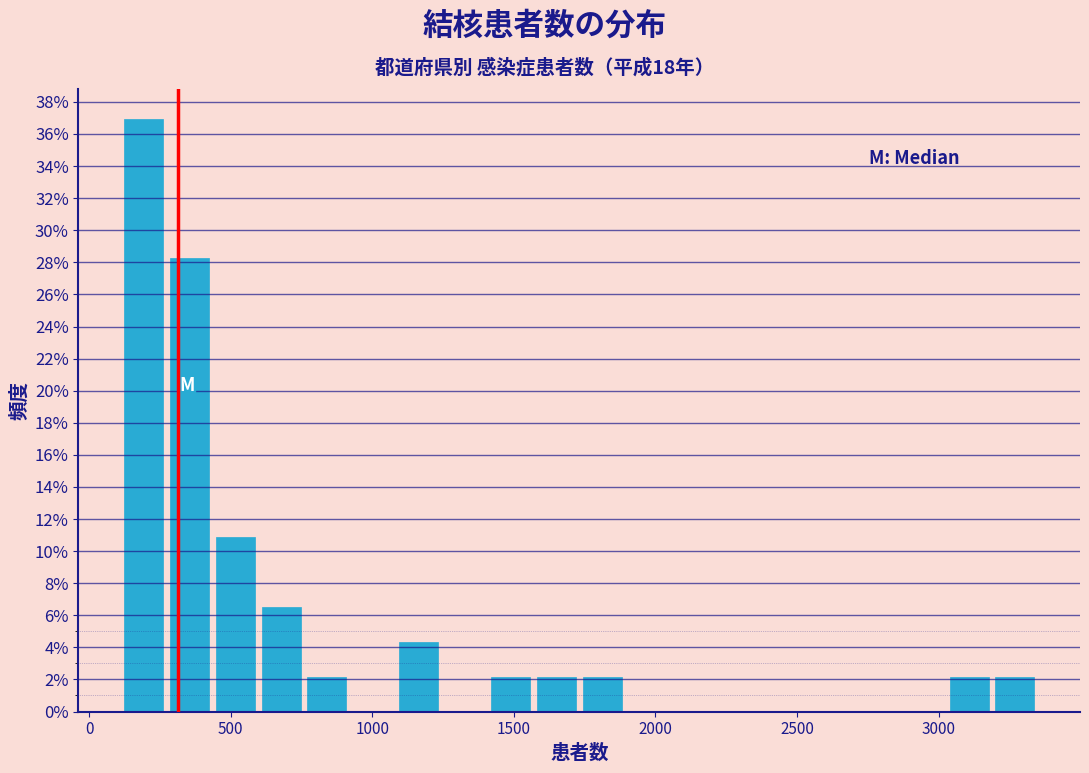

Read against the x-axis, roughly where is the centre of the tallest bar?

200